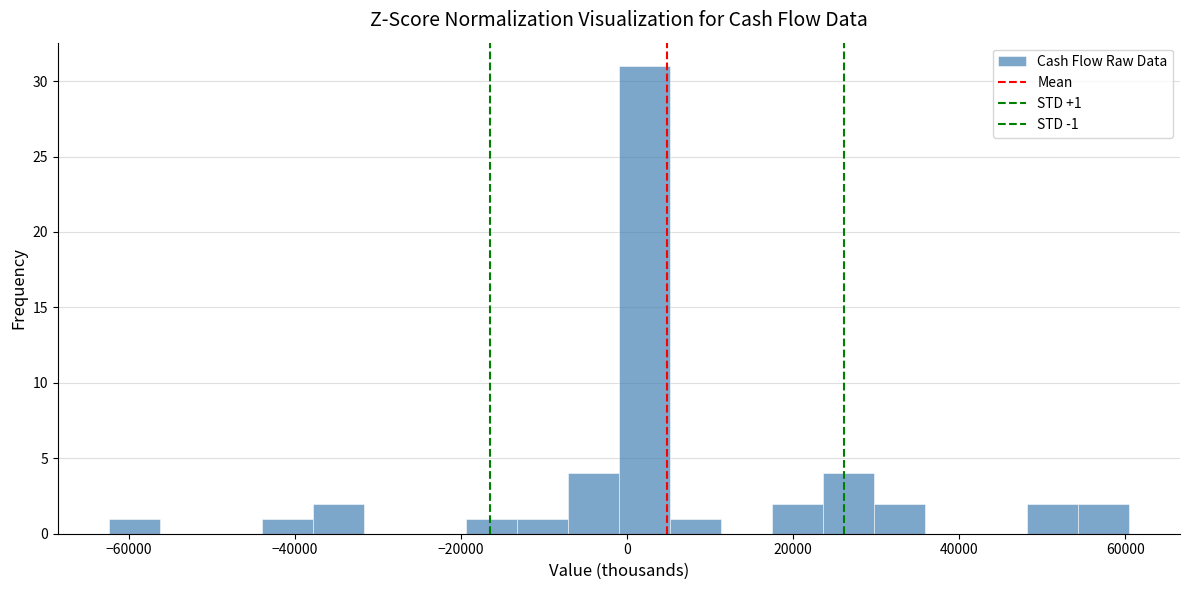

Read against the x-axis, roughly where is the centre of the tallest bar?

2000